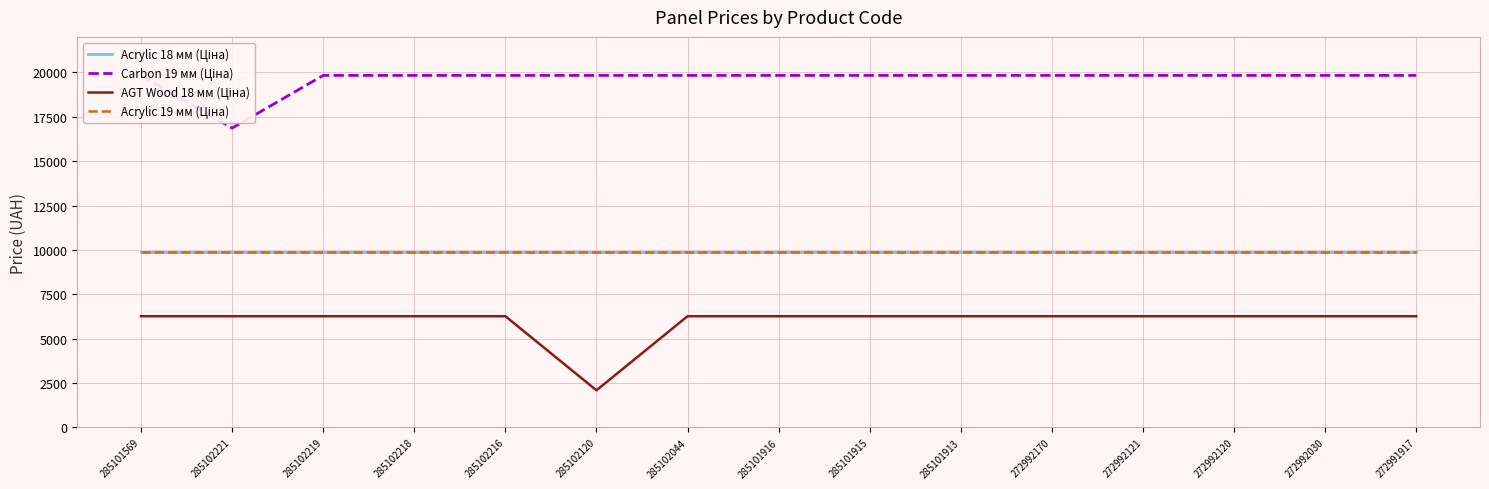

What is the approximate value of Carbon 19 мм (Ціна) at 272991917?

19831.1